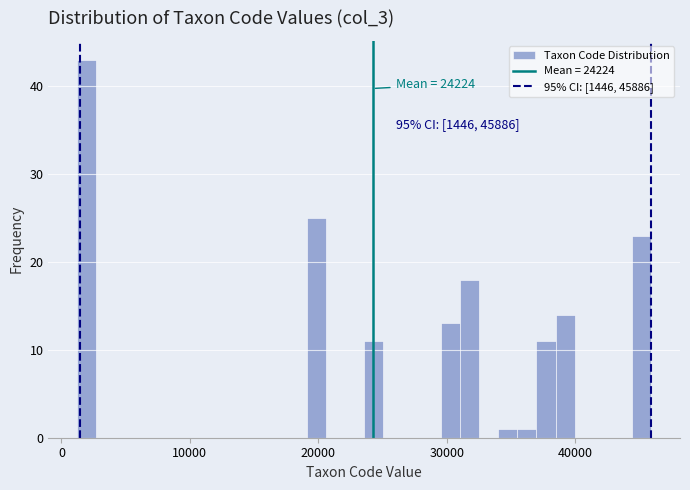

Read against the x-axis, roughly where is the centre of the tallest bar?

2000